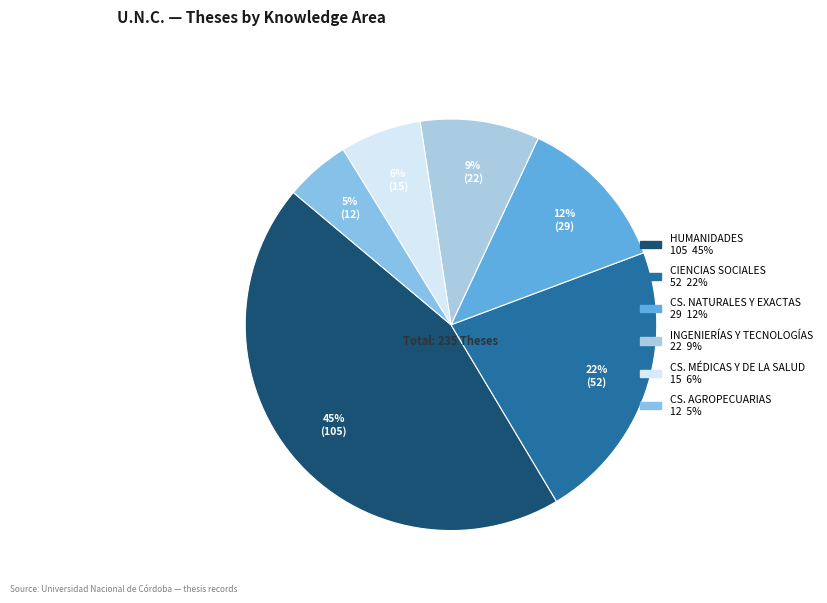

How many slices are in this pie chart?

6